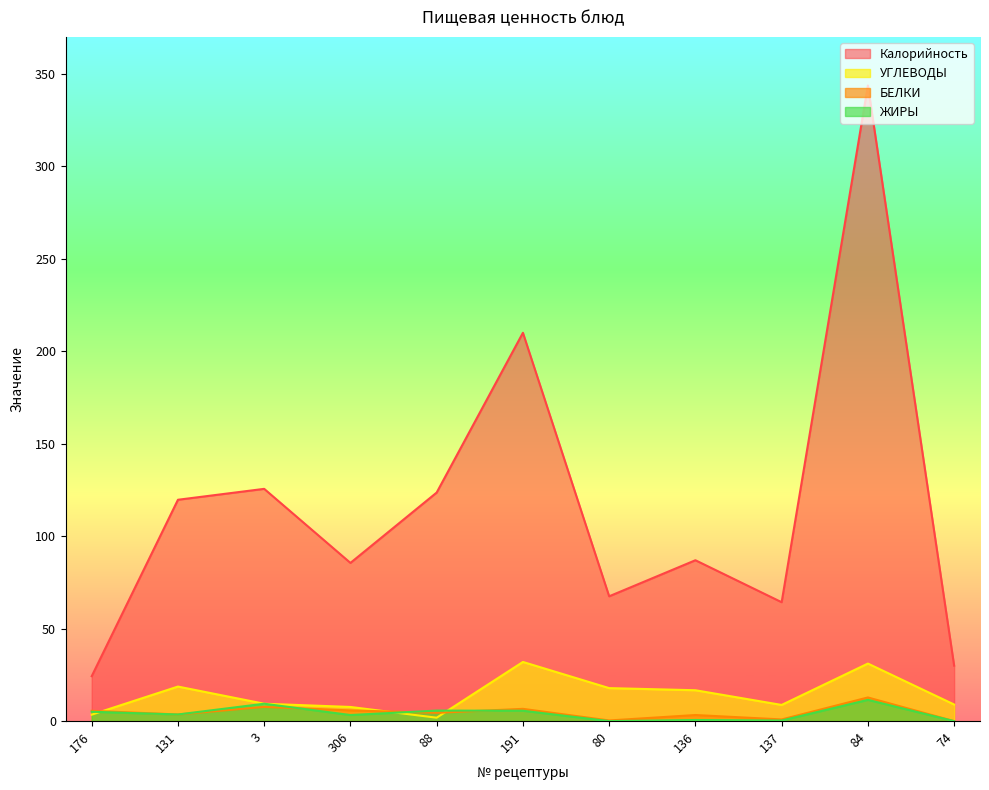

Which category has the highest value in the УГЛЕВОДЫ series?

191